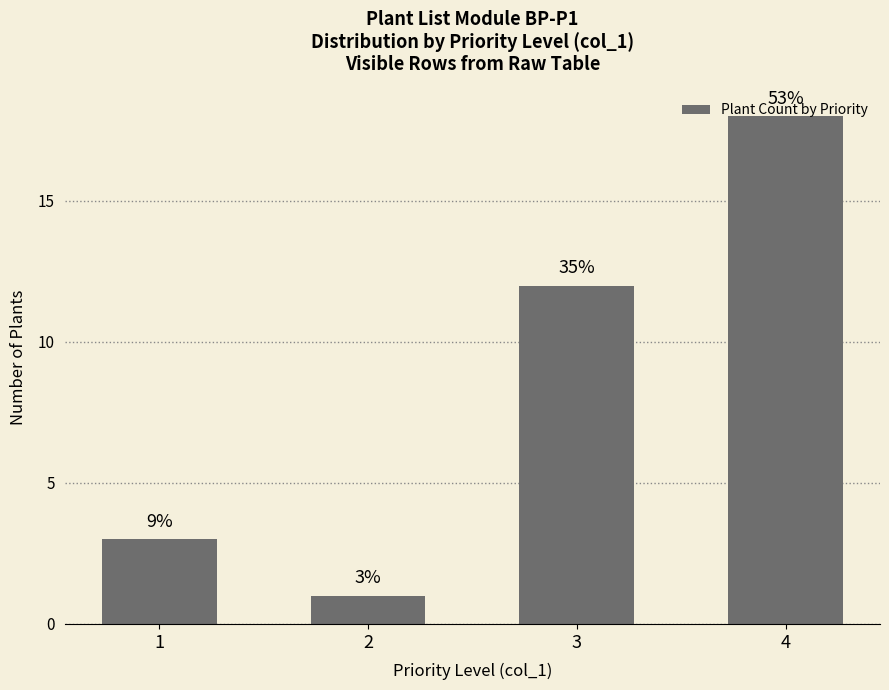

Reading left to right, what are all the values shown in this chart?

3	1	12	18